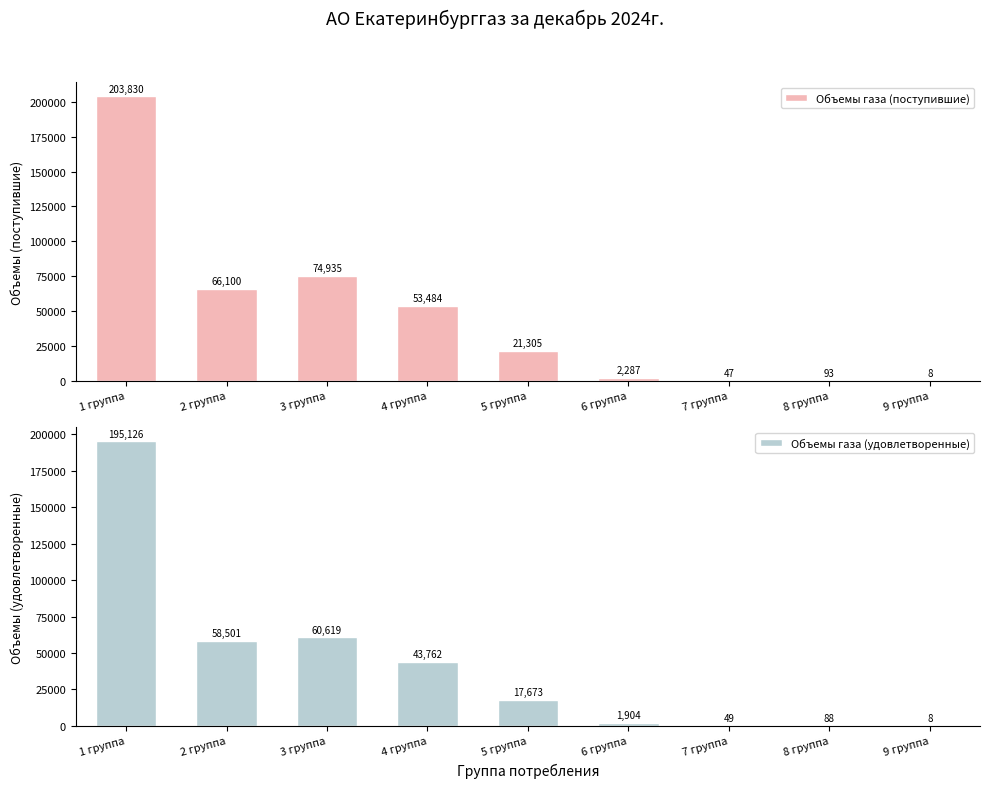

At how many categories does at least one series exceed 195343?

1